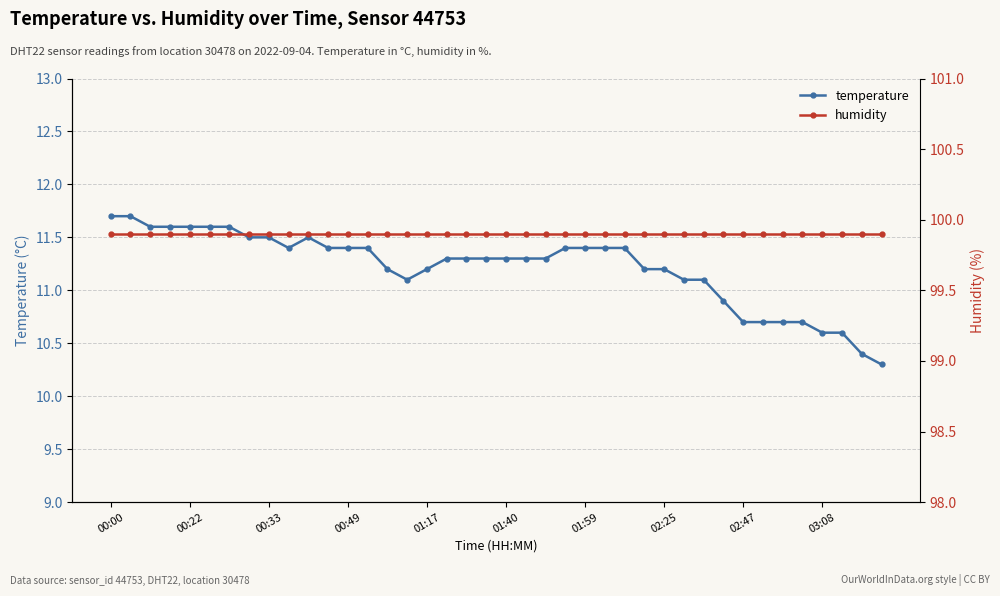

True or false: humidity and temperature intersect in this chart.

False